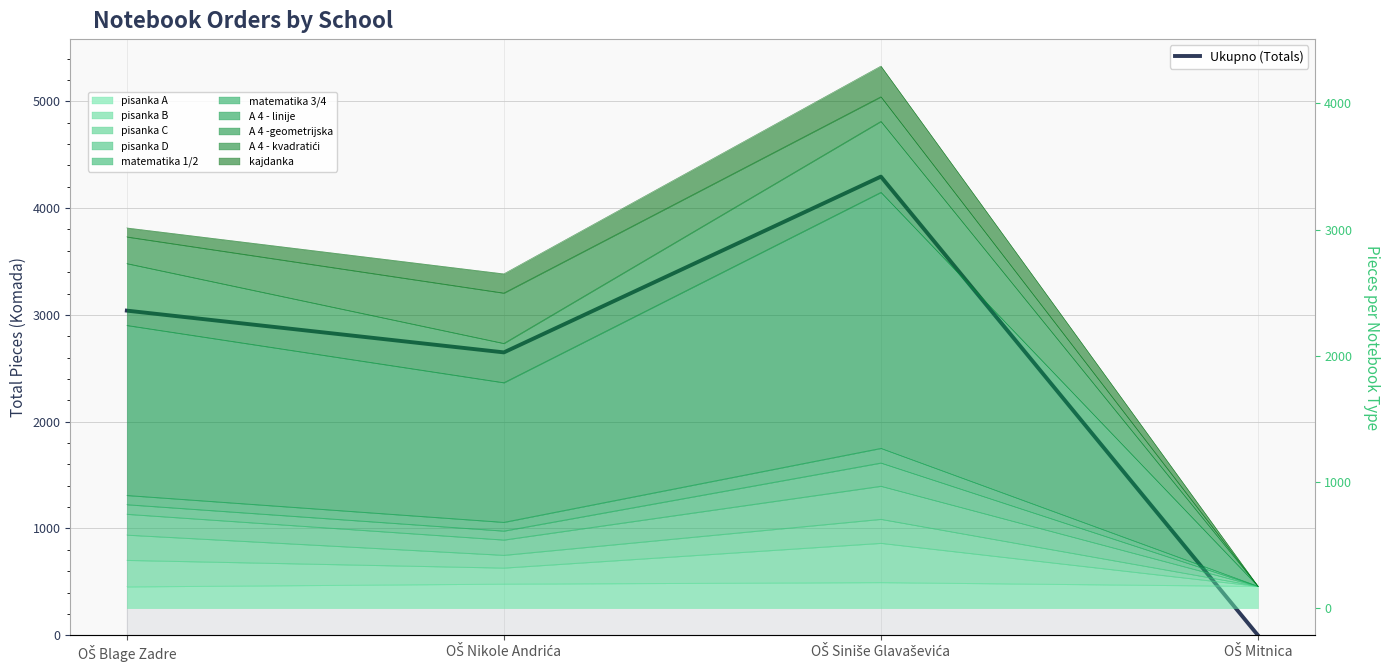

What is the label of the 1st point from the left?

OŠ Blage Zadre